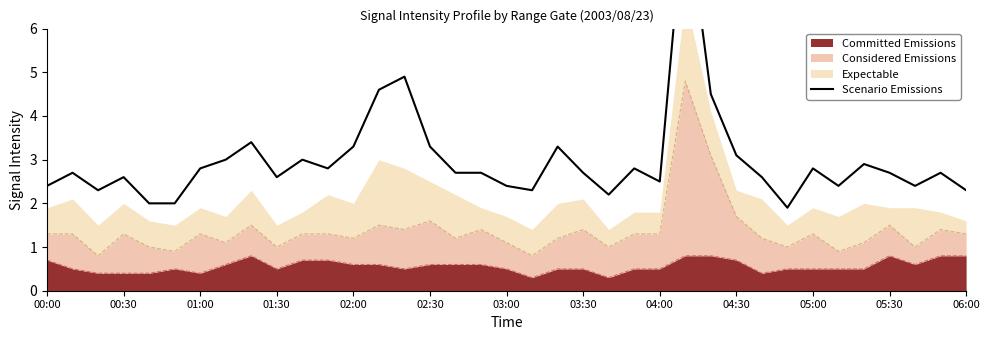

Does the chart have visible grid lines?

No